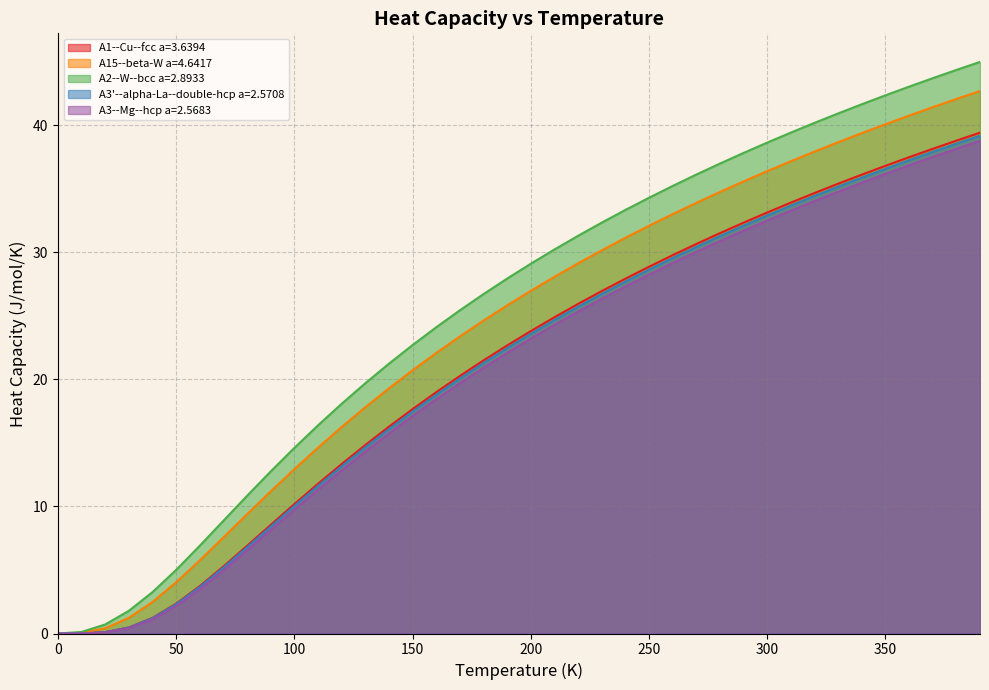

What is the value of the A15--beta-W a=4.6417 point at the 6th from the left?

4.0